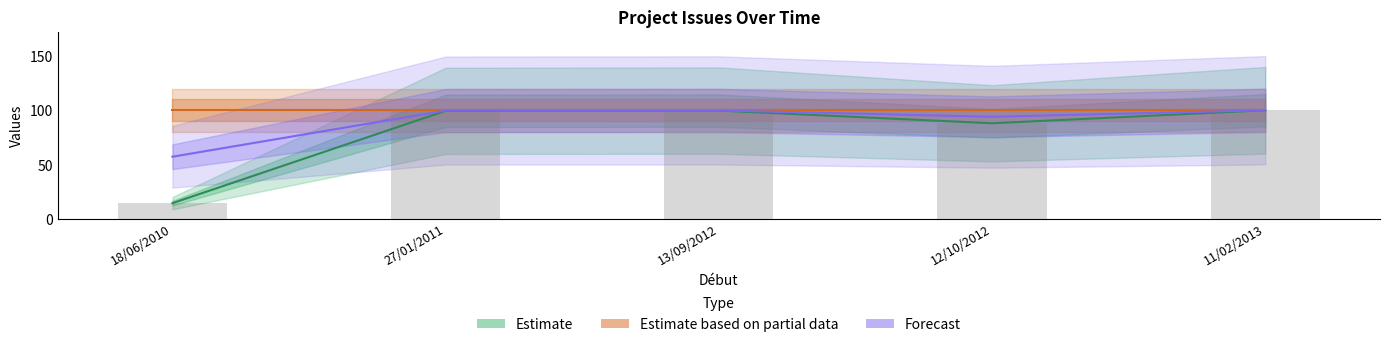

What is the total value across all series at 11/02/2013?

300.0